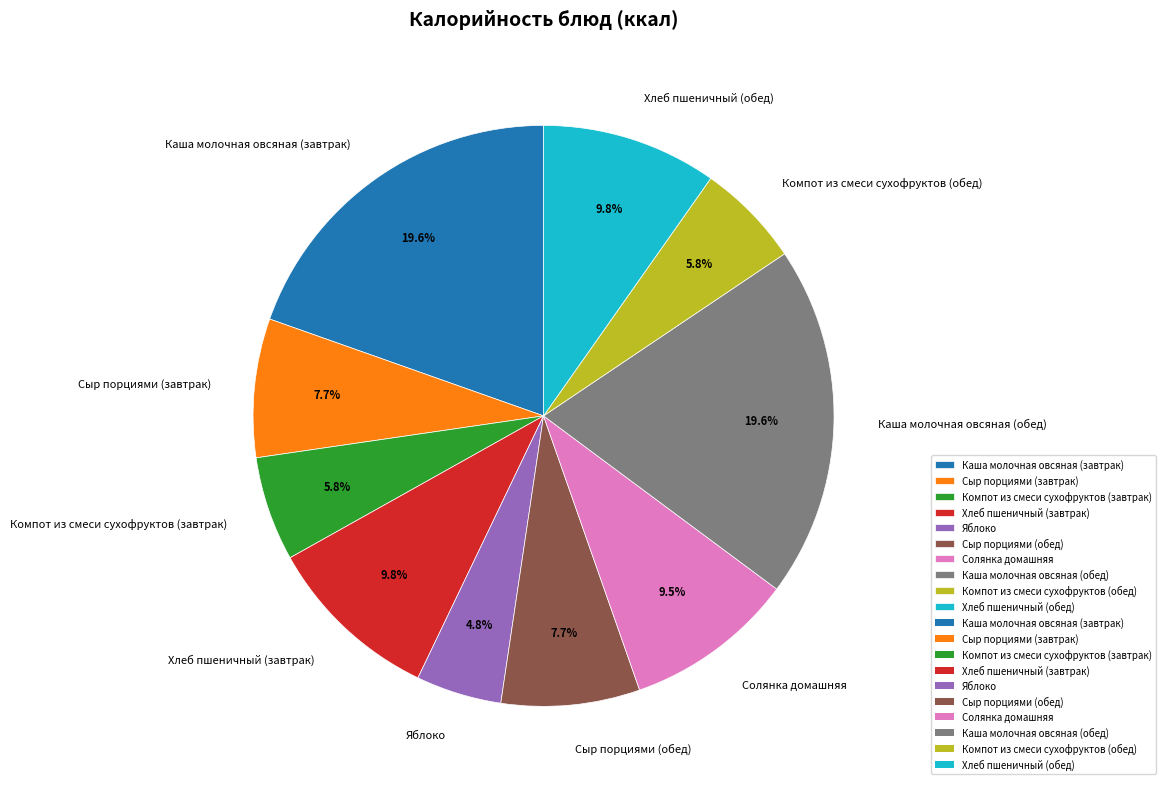

To the nearest percent, what portion does Компот из смеси сухофруктов (обед) represent?

6%